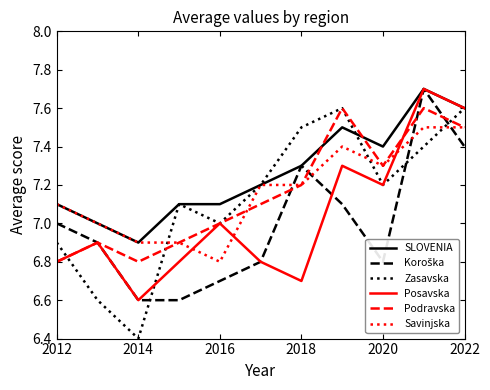

What is the maximum value shown in the chart?

7.7